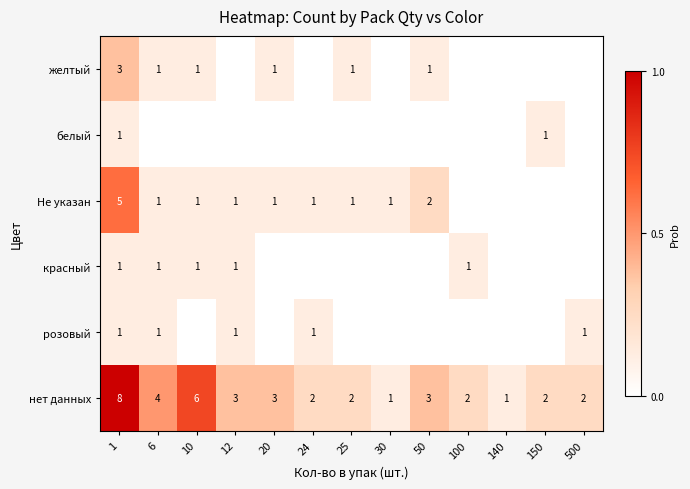

How many distinct data groups are displayed?

6